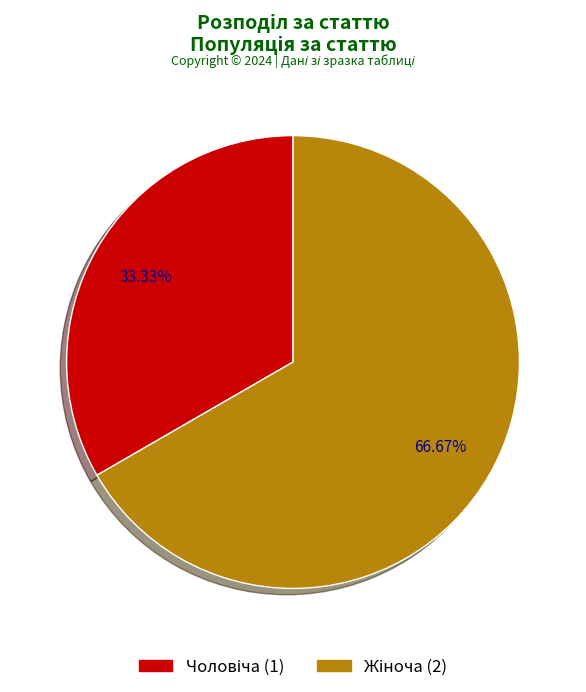

Is there a majority slice in this chart?

Yes